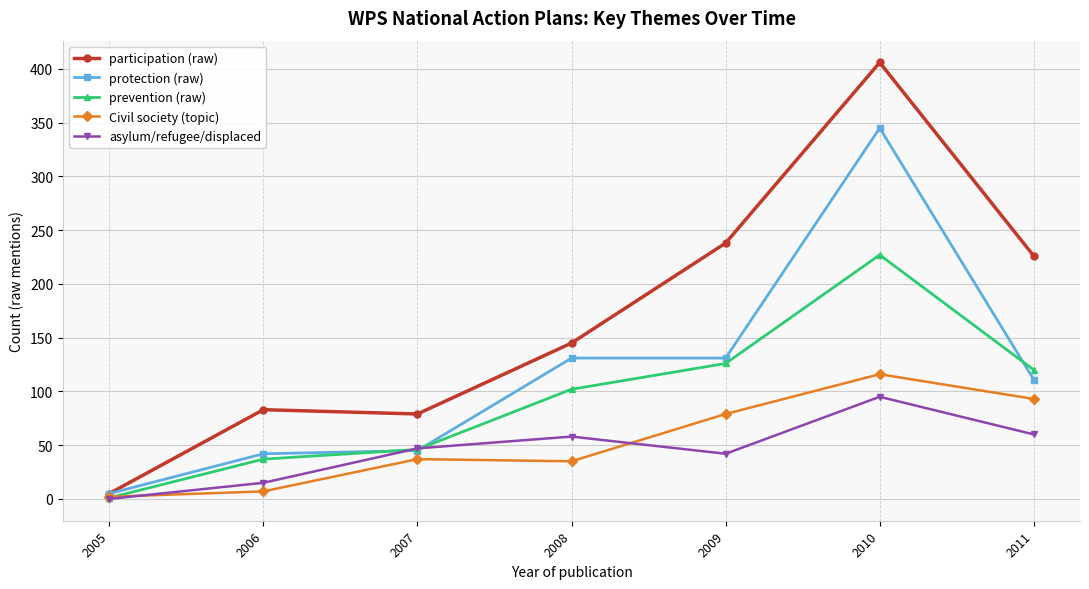

True or false: participation (raw) has more than 2 interior local peaks.

False